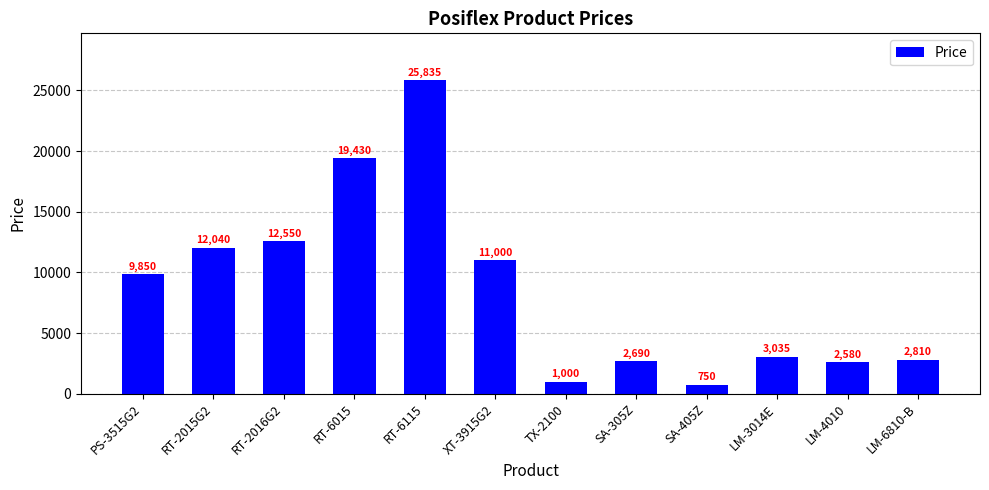

List the labels in order of value, largest first.

RT-6115, RT-6015, RT-2016G2, RT-2015G2, XT-3915G2, PS-3515G2, LM-3014E, LM-6810-B, SA-305Z, LM-4010, TX-2100, SA-405Z